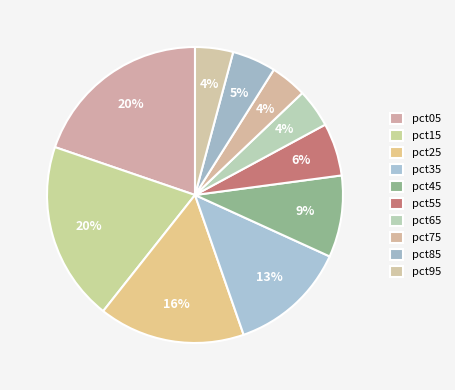

Between pct65 and pct95, which is larger?

pct65